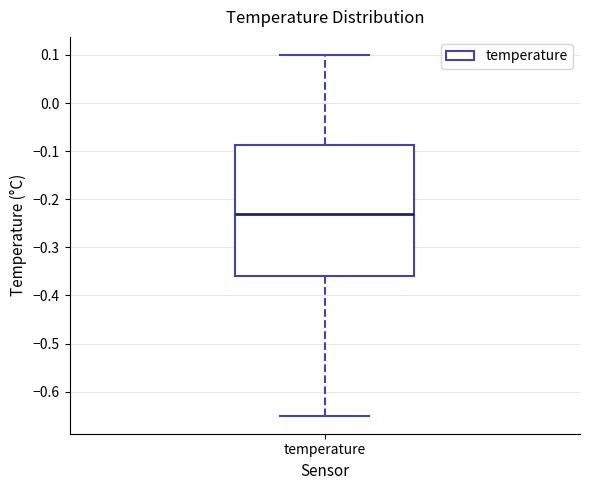

Read this box plot against the y-axis: the position of the median line, the range covered by the box, and the ends of both whiskers. The values are not printed on the chart, so give them approximately, as read against the axis.

median -0.23, box -0.36 to -0.09, whiskers -0.65 to 0.10